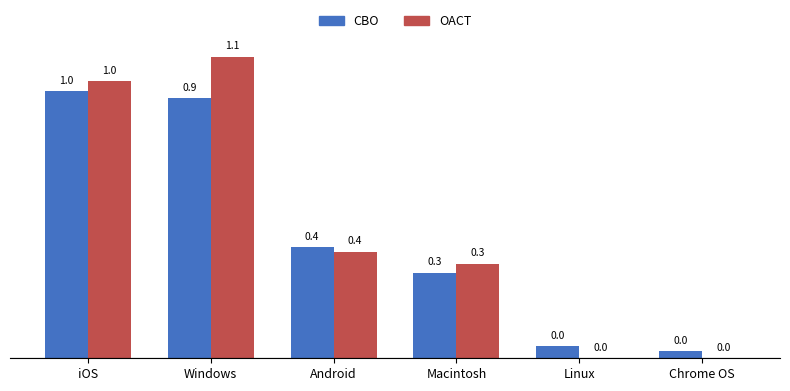

What is the total value across all series at Windows?

2.0